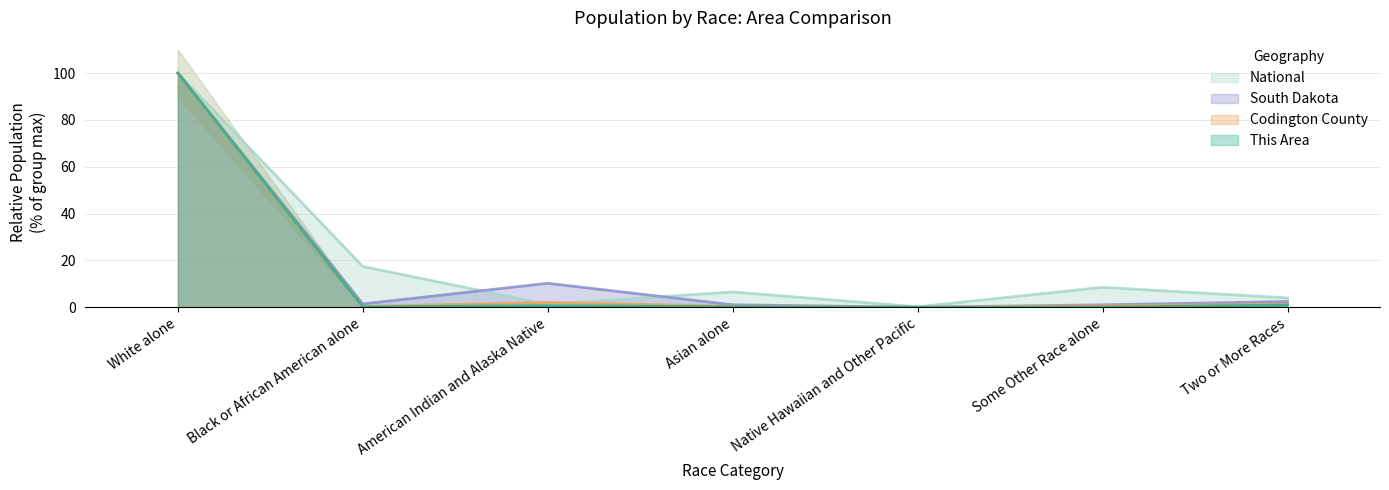

What is the difference between the South Dakota values at Asian alone and Native Hawaiian and Other Pacific?

1.0